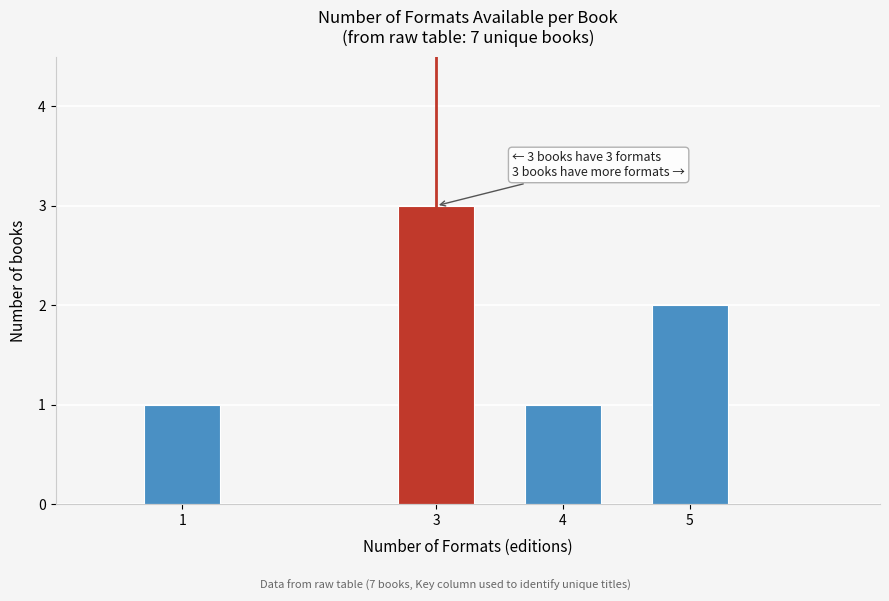

Reading left to right, extract all data points from this chart.

1=1	3=3	4=1	5=2